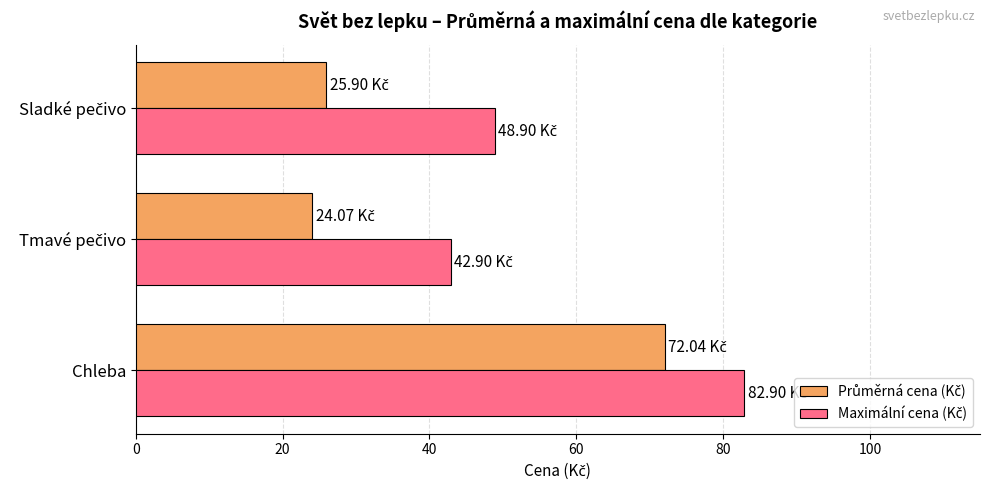

Which label corresponds to the largest value in the chart?

Chleba